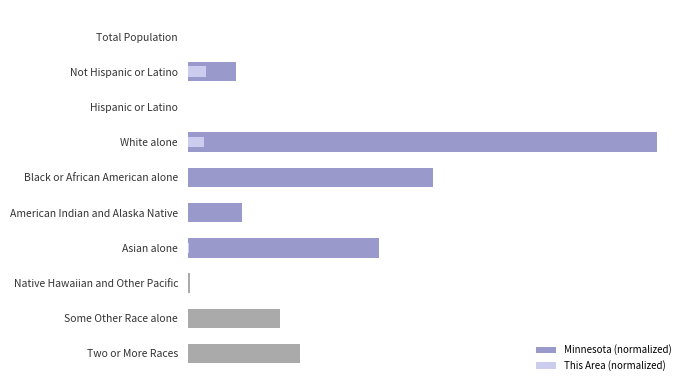

Which series has the largest total across all categories?

Minnesota (normalized)